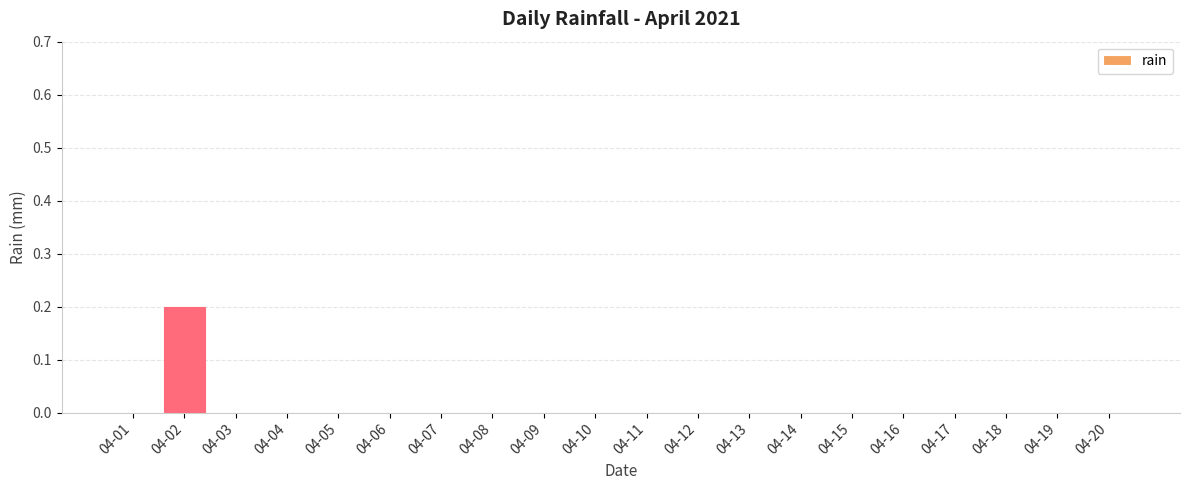

Reading right to left, transcribe all the data shown in this chart.

04-20=0.0	04-19=0.0	04-18=0.0	04-17=0.0	04-16=0.0	04-15=0.0	04-14=0.0	04-13=0.0	04-12=0.0	04-11=0.0	04-10=0.0	04-09=0.0	04-08=0.0	04-07=0.0	04-06=0.0	04-05=0.0	04-04=0.0	04-03=0.0	04-02=0.2	04-01=0.0